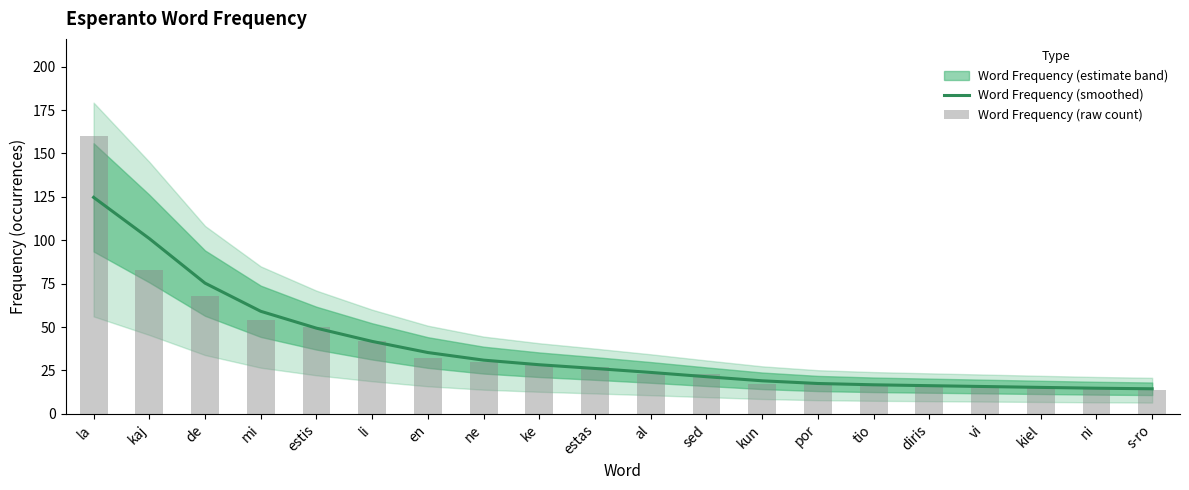

What is the maximum value shown in the chart?

160.0